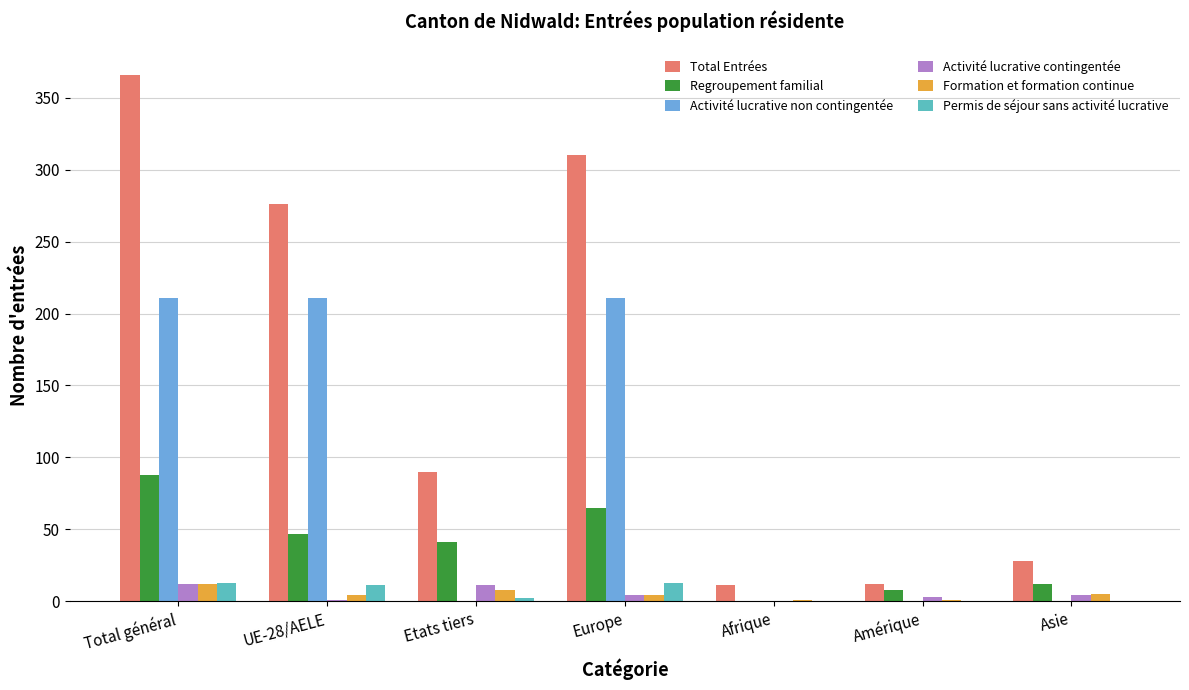

Which series changed the most between Etats tiers and Afrique?

Total Entrées